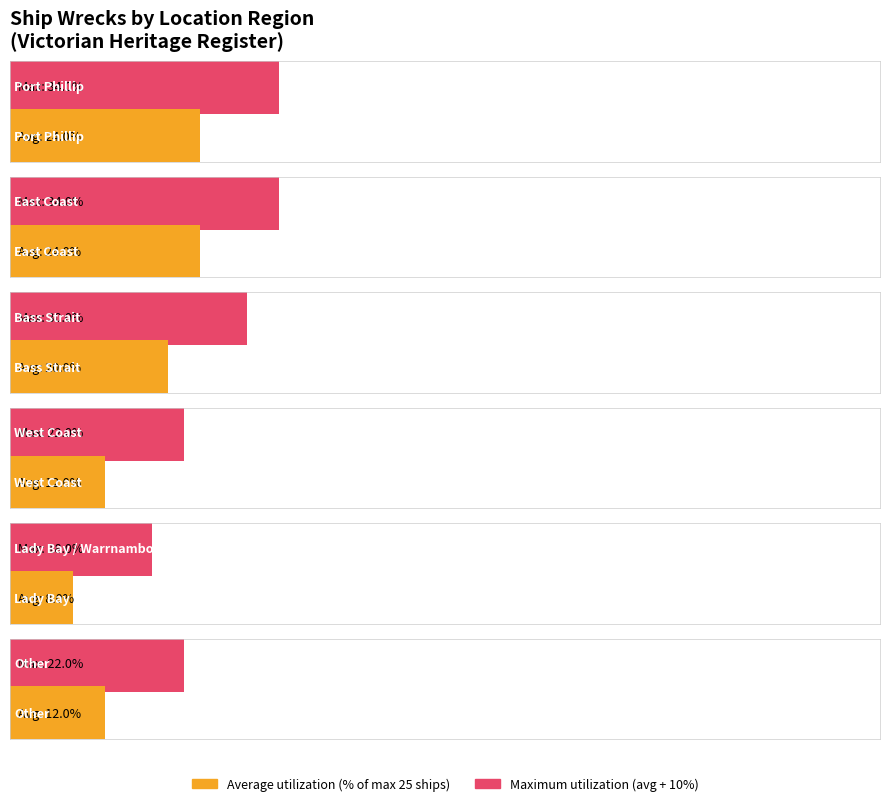

Does the chart contain any negative values?

No